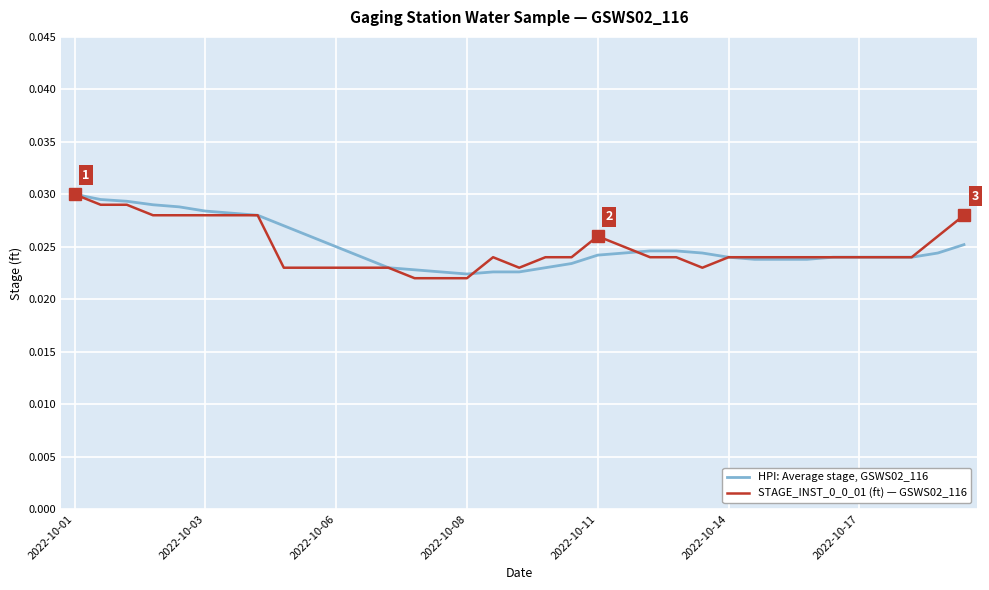

How many lines are shown in the chart?

2